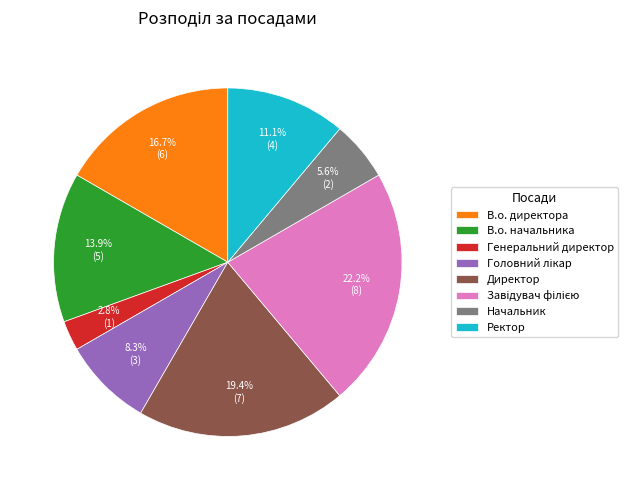

Does В.о. начальника account for over 50% of the chart?

No